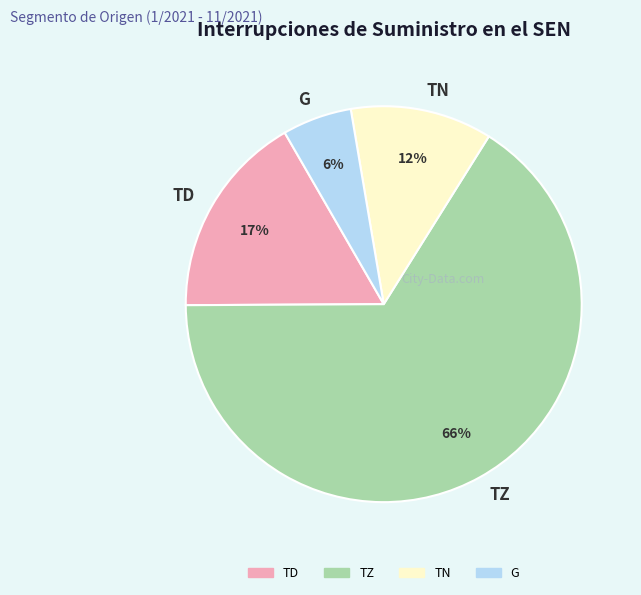

Is the sum of TZ and G greater than half?

Yes